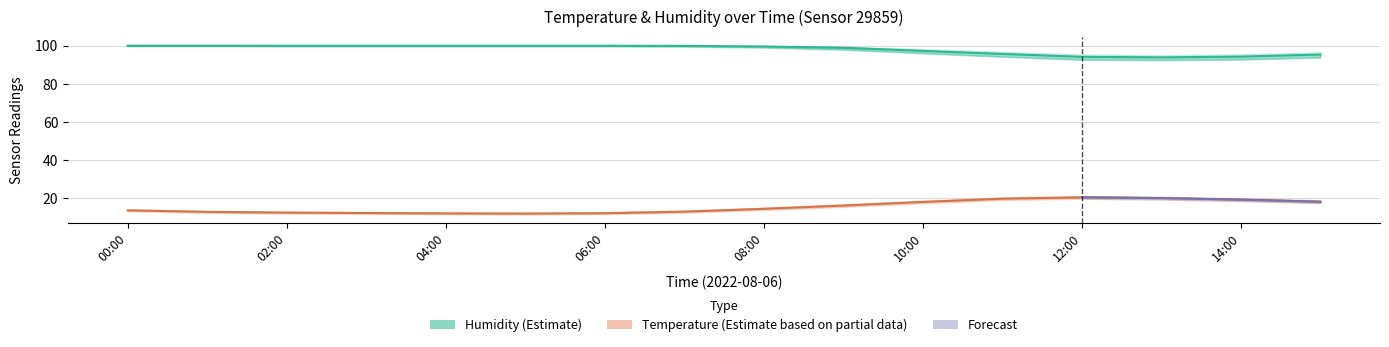

What is the value of the temperature point at the 4th from the left?

12.3